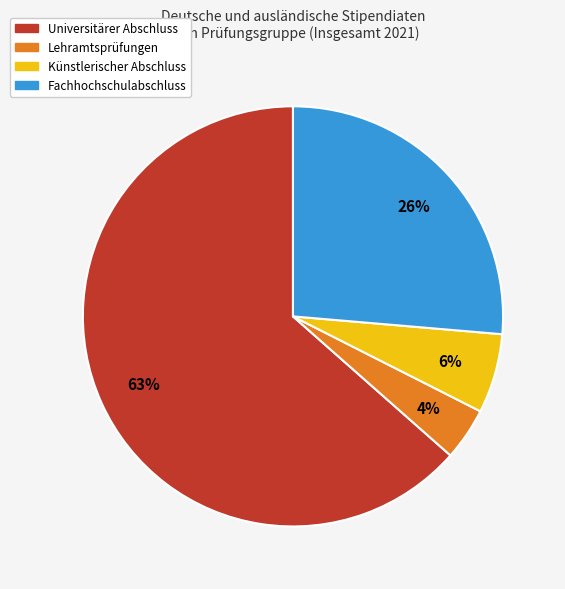

True or false: Lehramtsprüfungen accounts for 4% of the total.

True